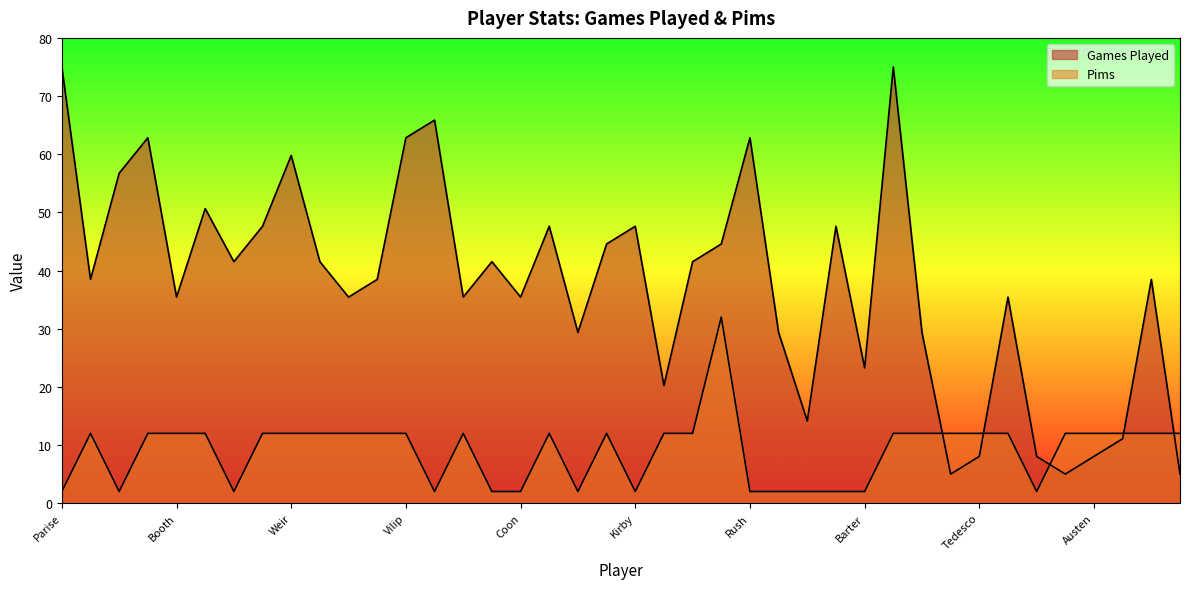

At which category is the sum across all series the highest?

Stanton